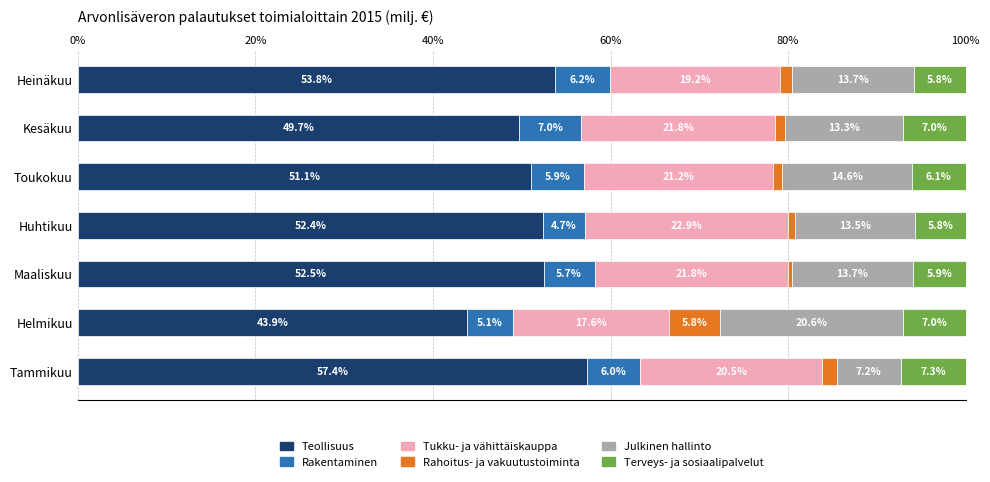

Which category has the highest value in the Teollisuus series?

Tammikuu